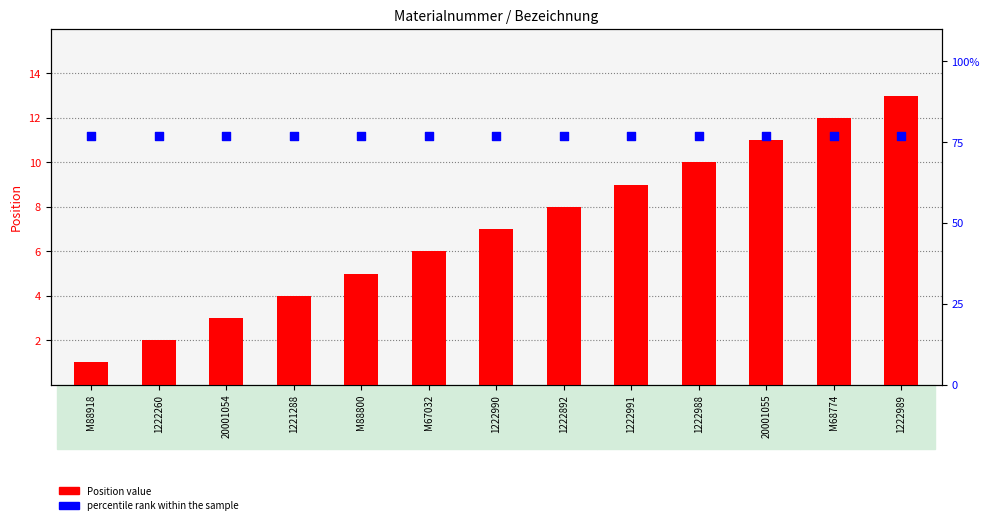

At which category is the sum across all series the highest?

1222989